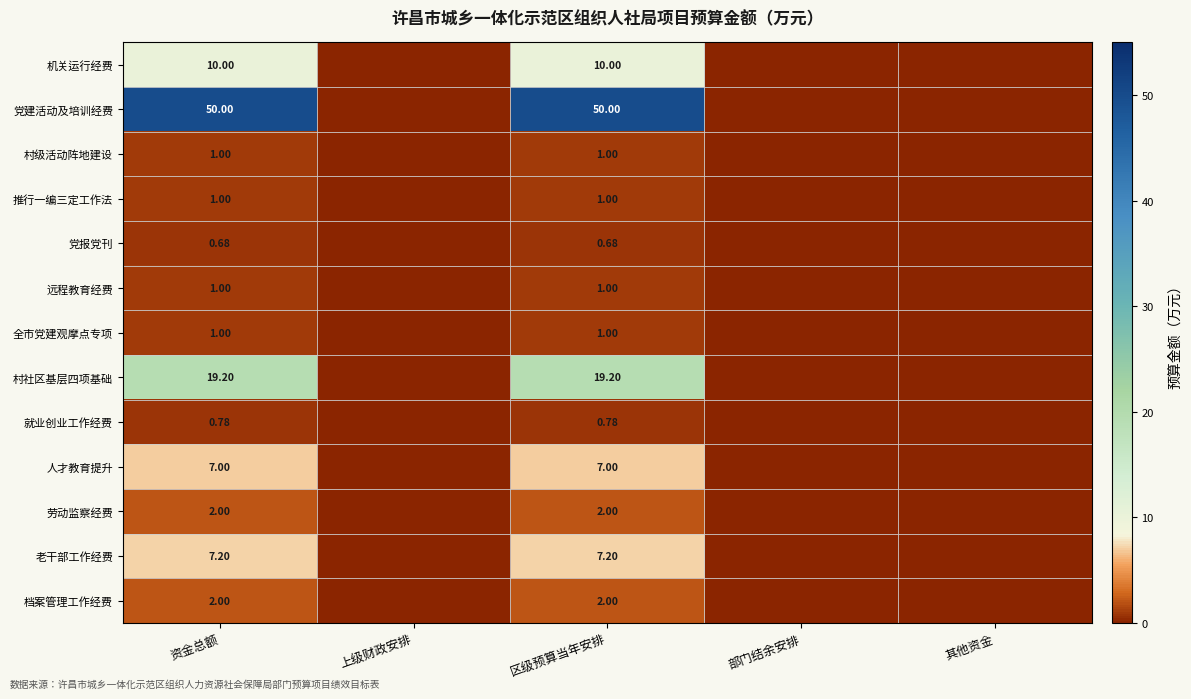

Is the value of 老干部工作经费 at 区级预算当年安排 greater than the value of 人才教育提升 at 区级预算当年安排?

Yes